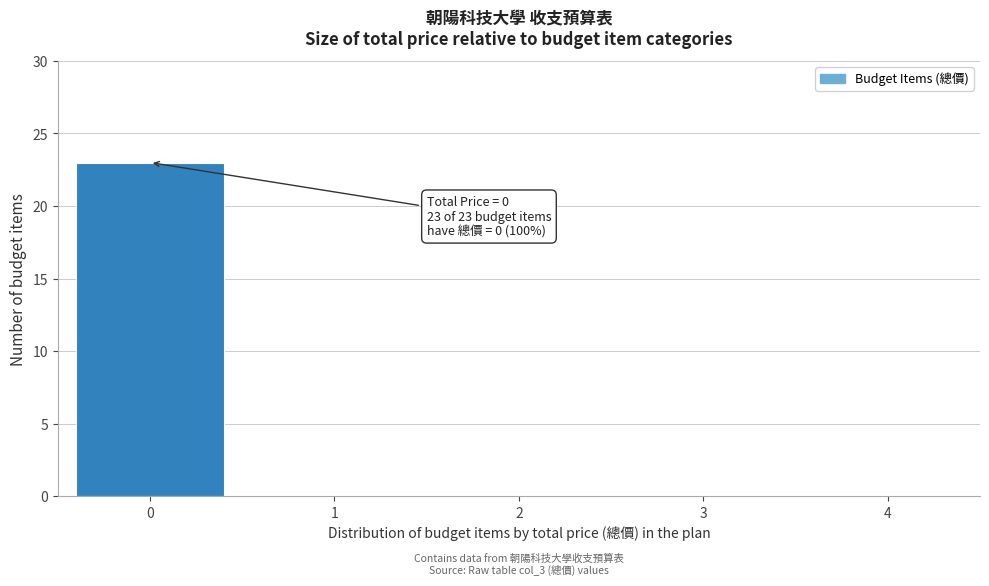

Reading left to right, transcribe all the data shown in this chart.

0=23	1=0	2=0	3=0	4=0